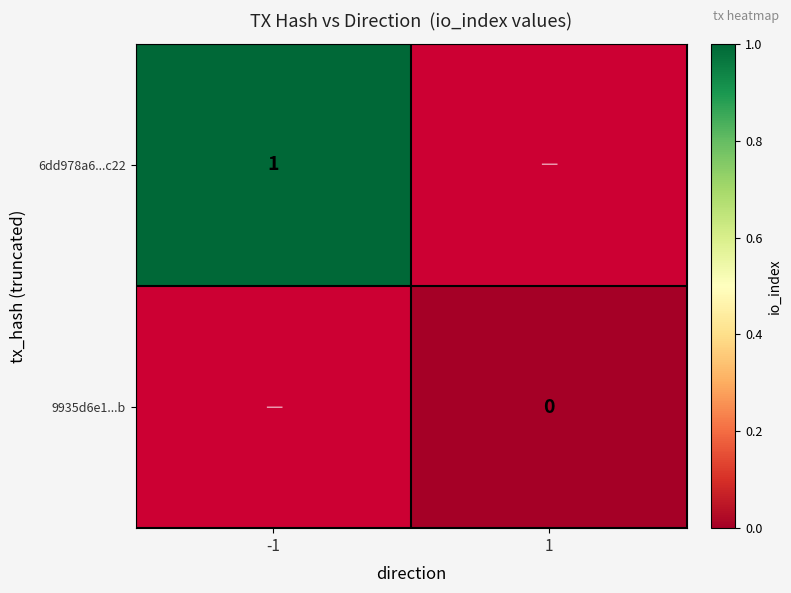

Is it true that 6dd978a6...c22 equals 0 at -1?

False